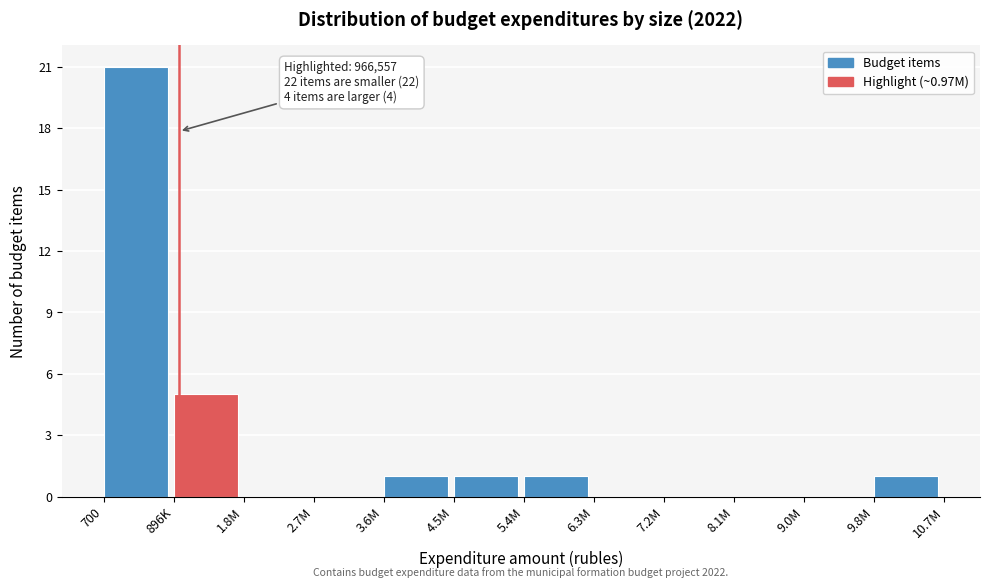

Reading left to right, list all the values displayed in this chart.

700=21	896K=5	1.8M=0	2.7M=0	3.6M=1	4.5M=1	5.4M=1	6.3M=0	7.2M=0	8.1M=0	9.0M=0	9.8M=1